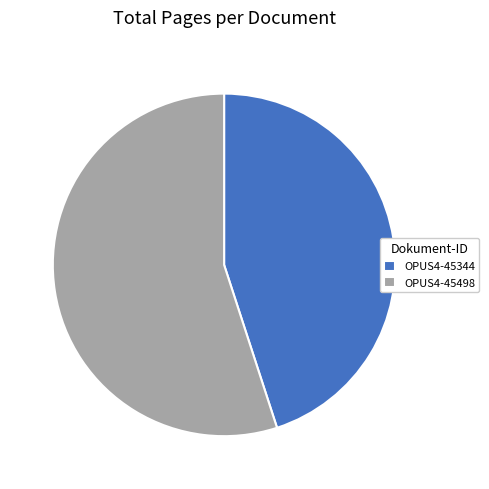

Approximately how many times larger is the value at OPUS4-45344 compared to OPUS4-45498?

0.8